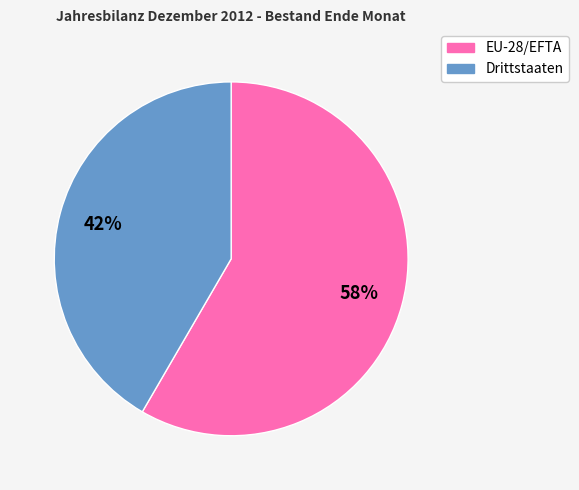

Do EU-28/EFTA and Drittstaaten together represent more than half of the pie?

Yes